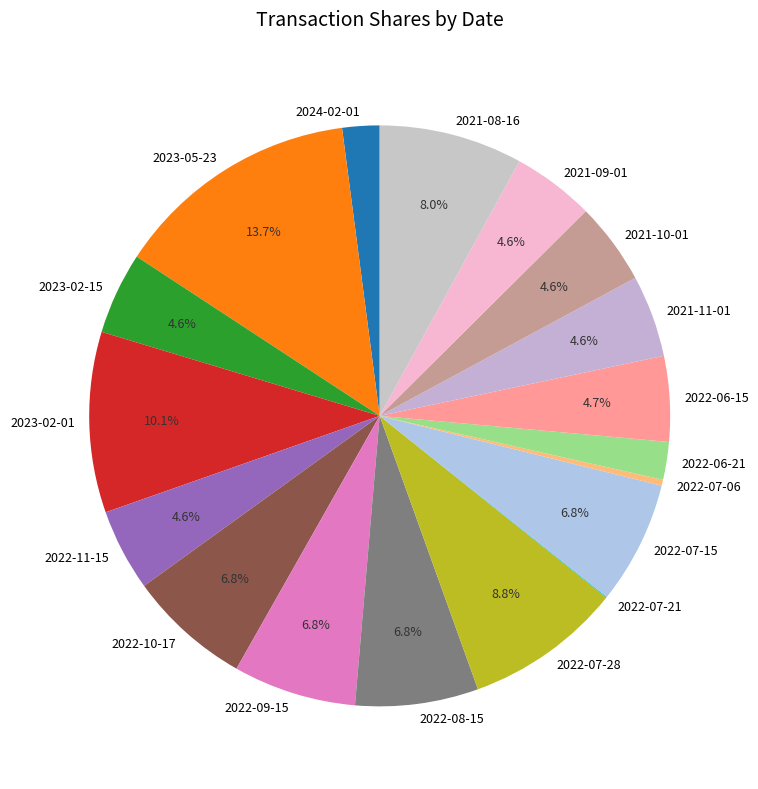

Which slice is the largest?

2023-05-23